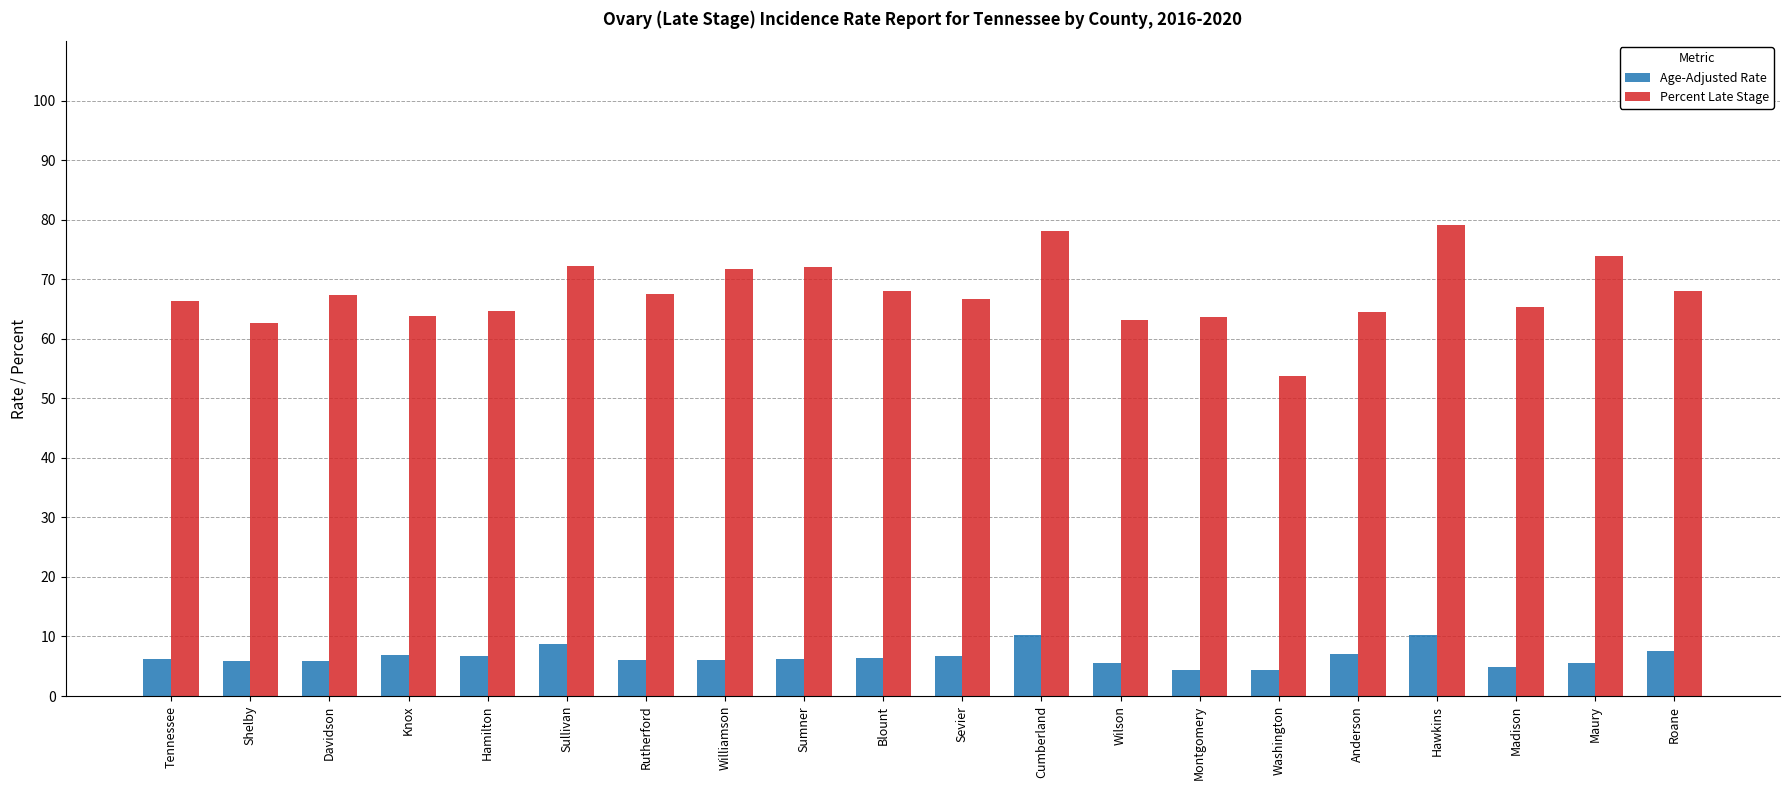

What is the minimum value for Percent Late Stage?

53.8